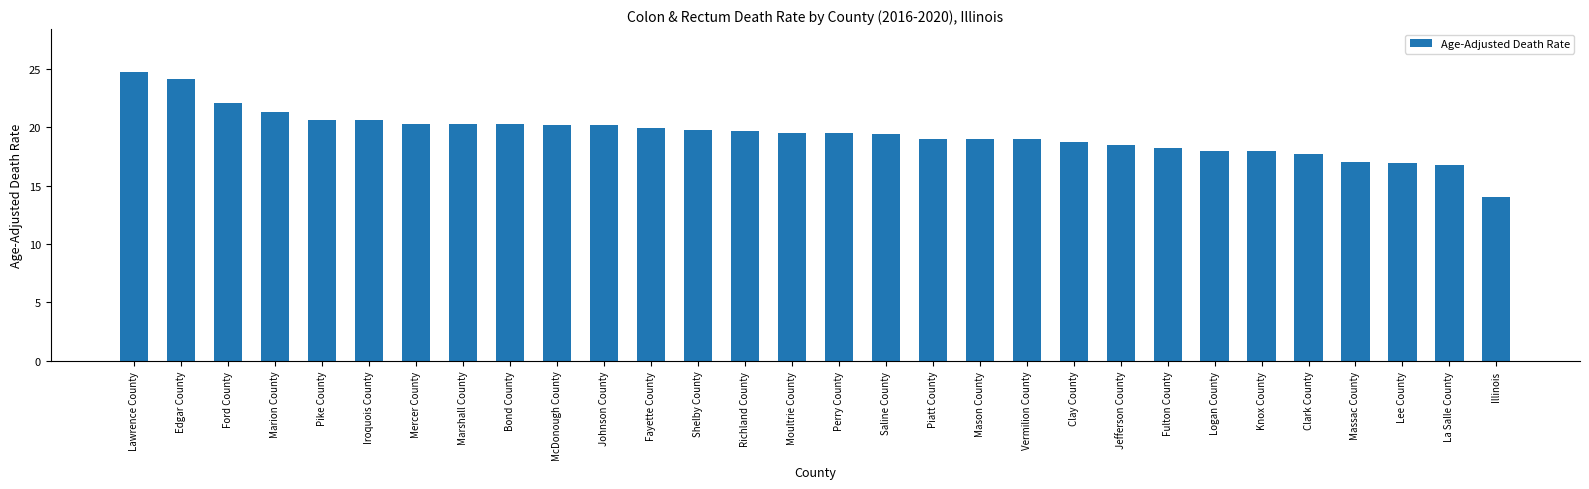

What is the smallest value displayed?

14.0